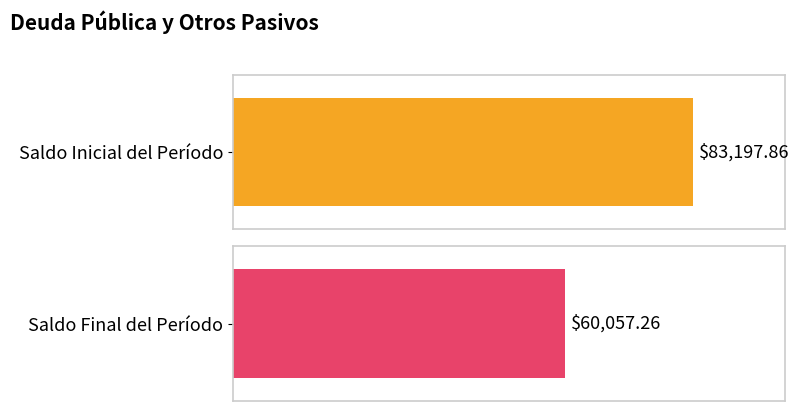

What is the maximum value for Saldo Final del Período?

60057.3